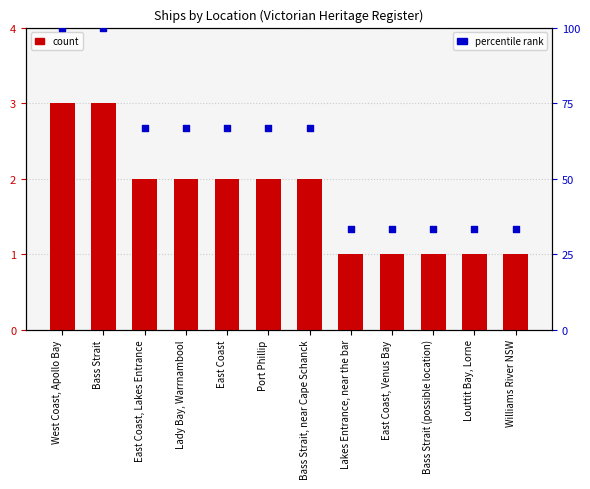

Which series reaches the minimum Y coordinate?

Count